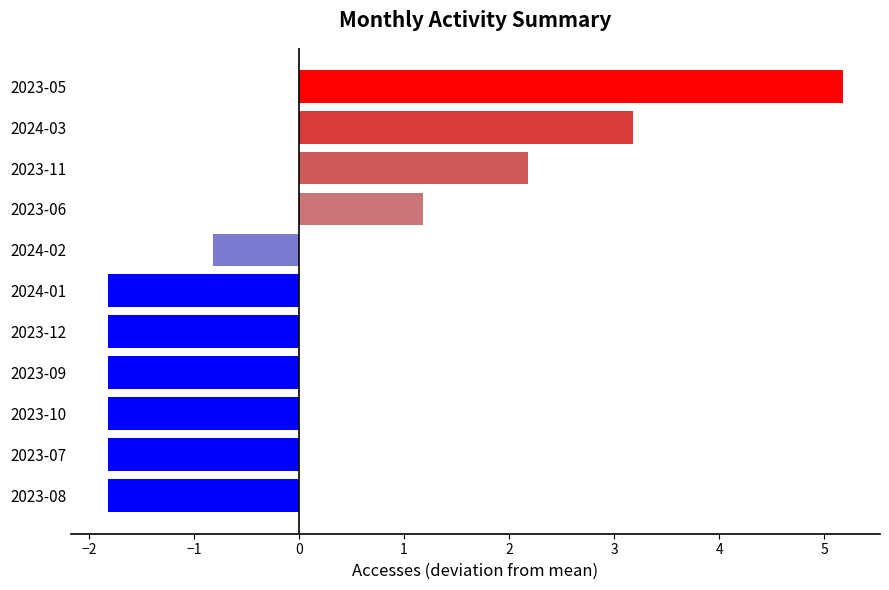

What is the difference between the second highest and second lowest values?

5.0